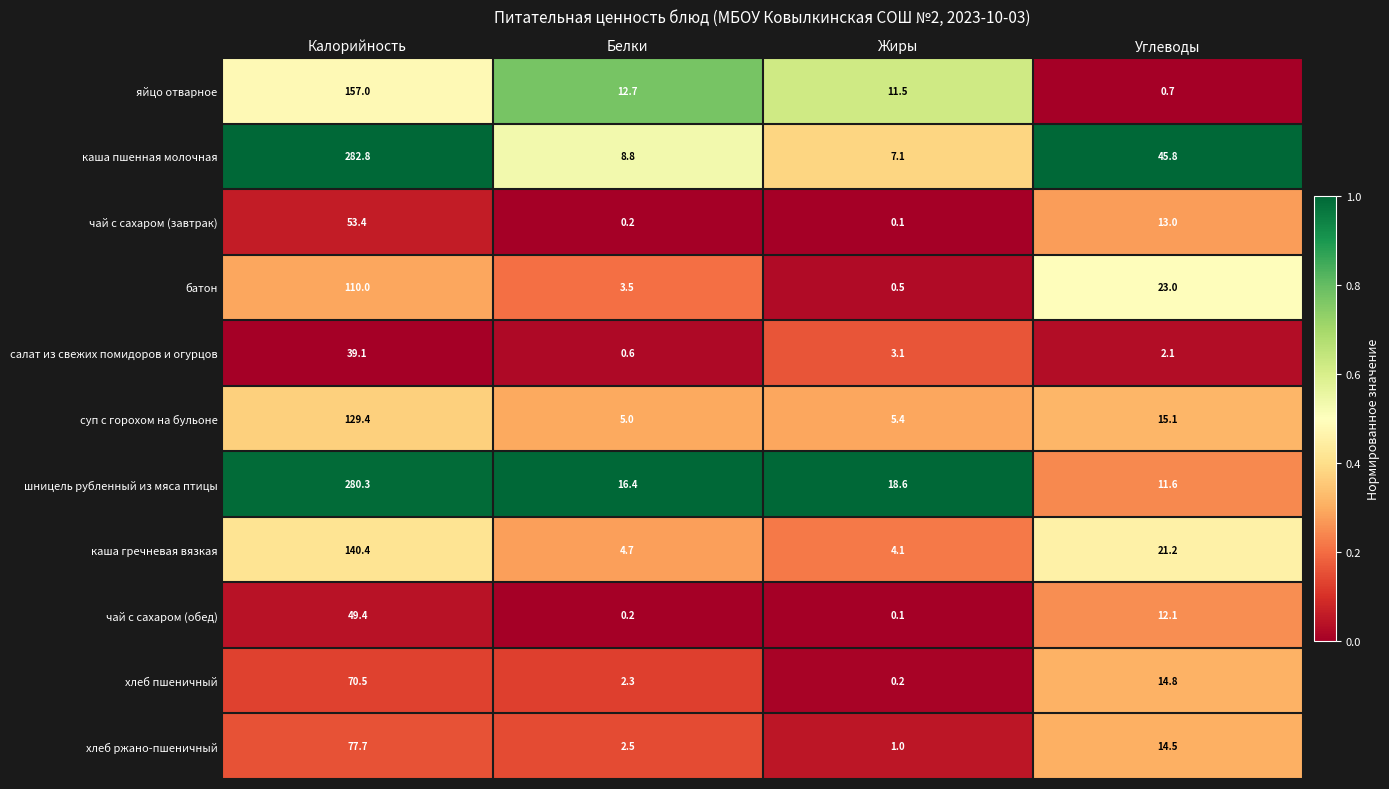

Between Калорийность and Белки, which series saw the biggest shift?

каша пшенная молочная